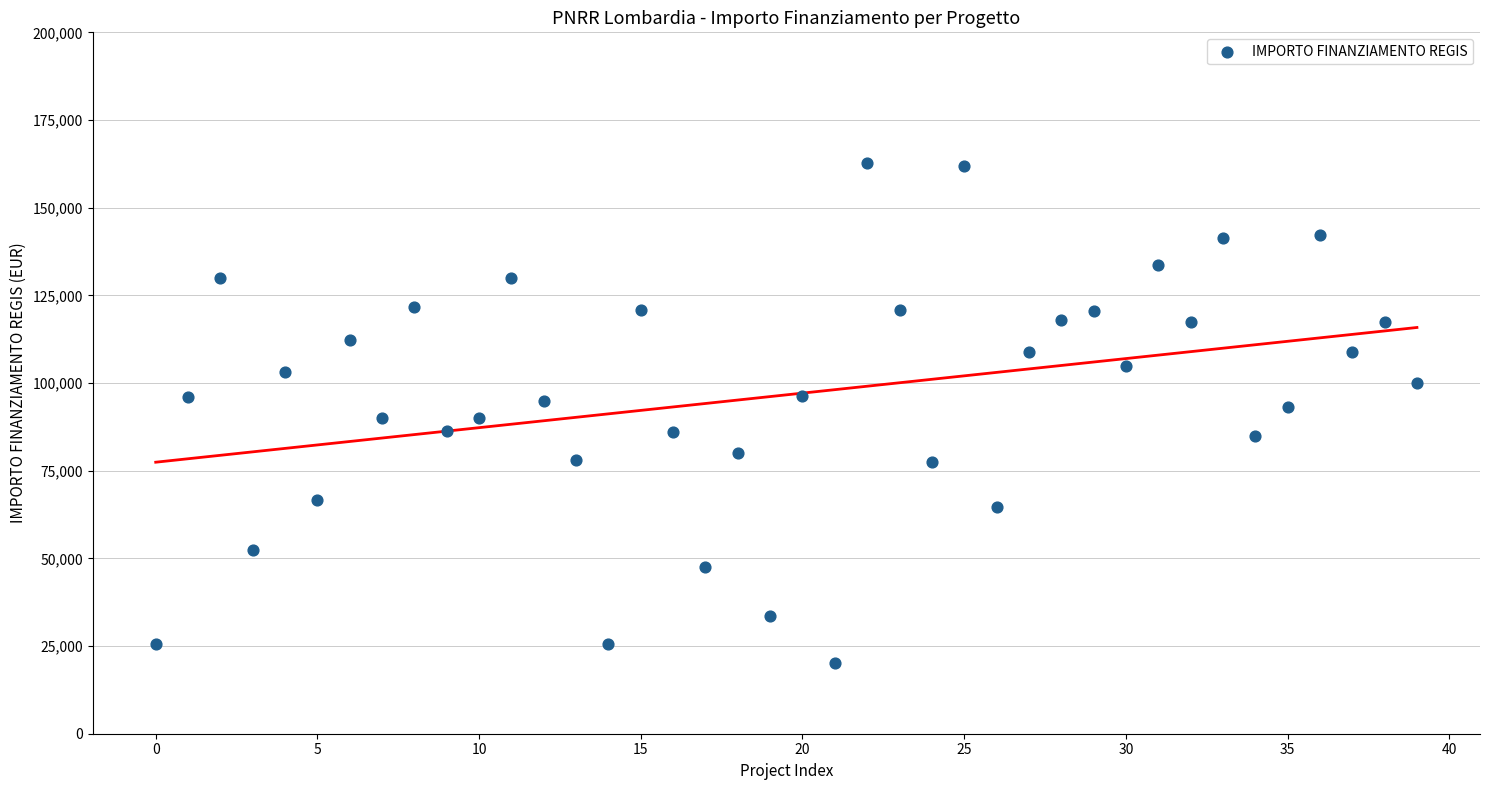

How many points are shown in the scatter plot?

40